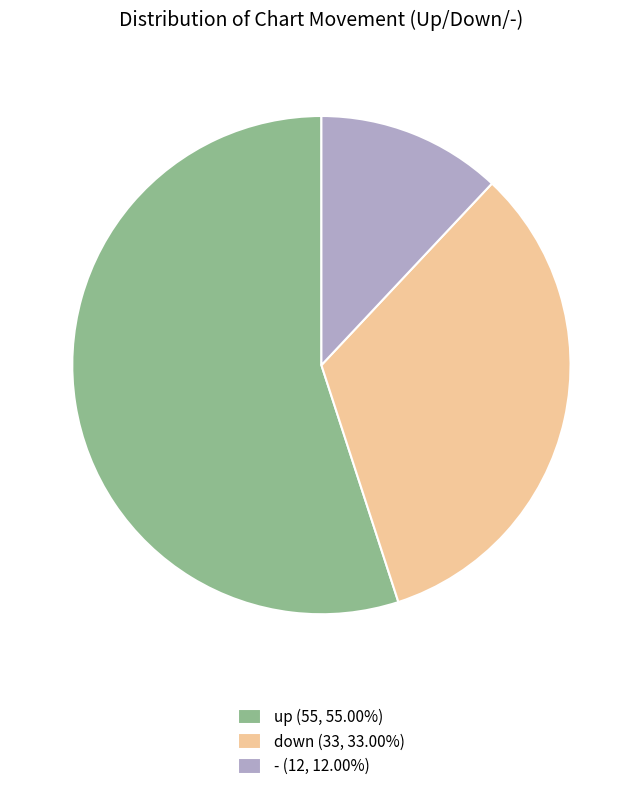

The down slice represents 19% of the pie. True or false?

False